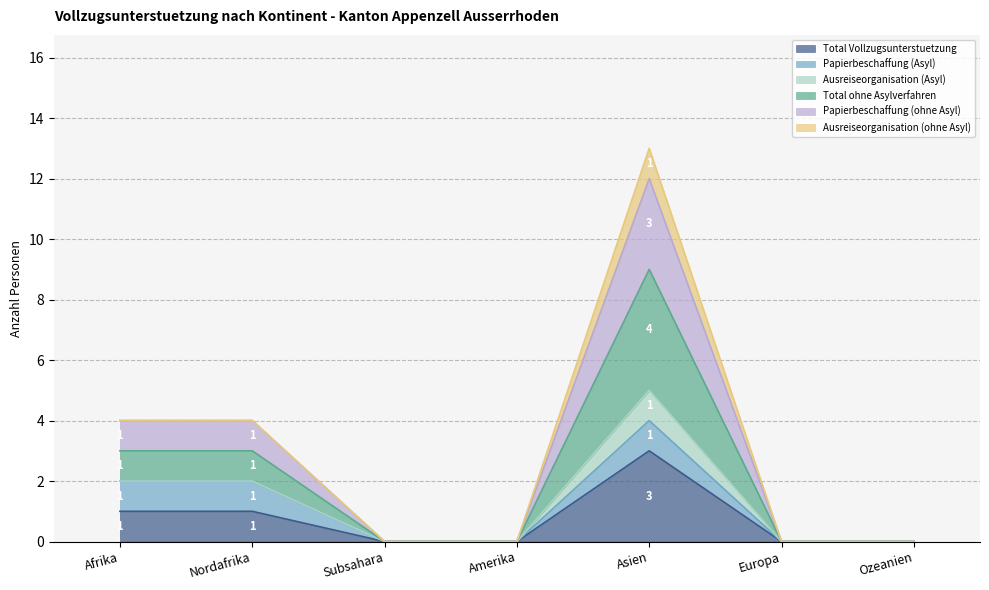

True or false: Papierbeschaffung (ohne Asyl) and Total ohne Asylverfahren cross at least once.

False